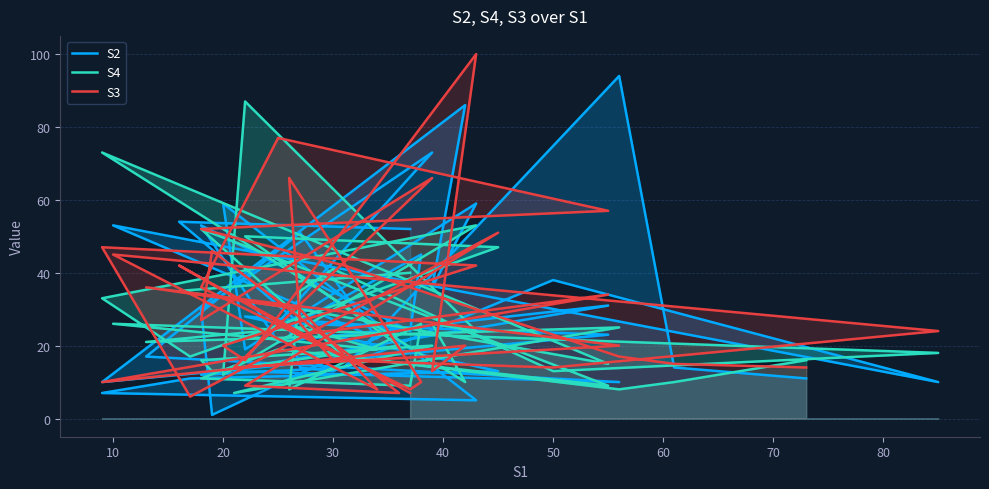

How many data points in S2 are above 24?

19